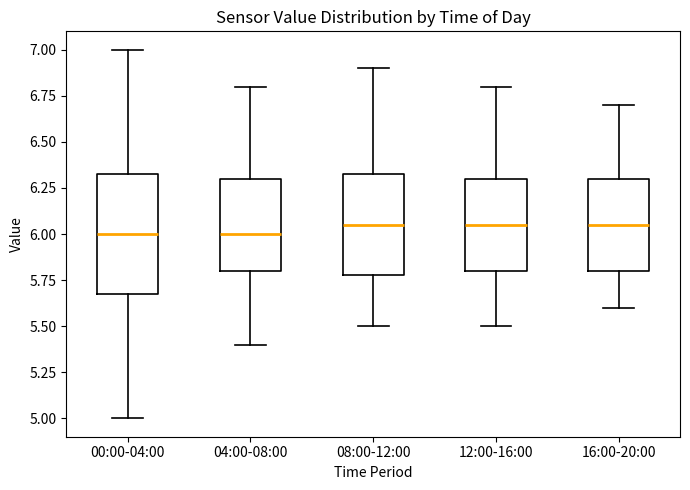

Where does the median line of the box for 04:00-08:00 sit on the y-axis? The values are not printed on the chart, so give them approximately, as read against the axis.

6.00